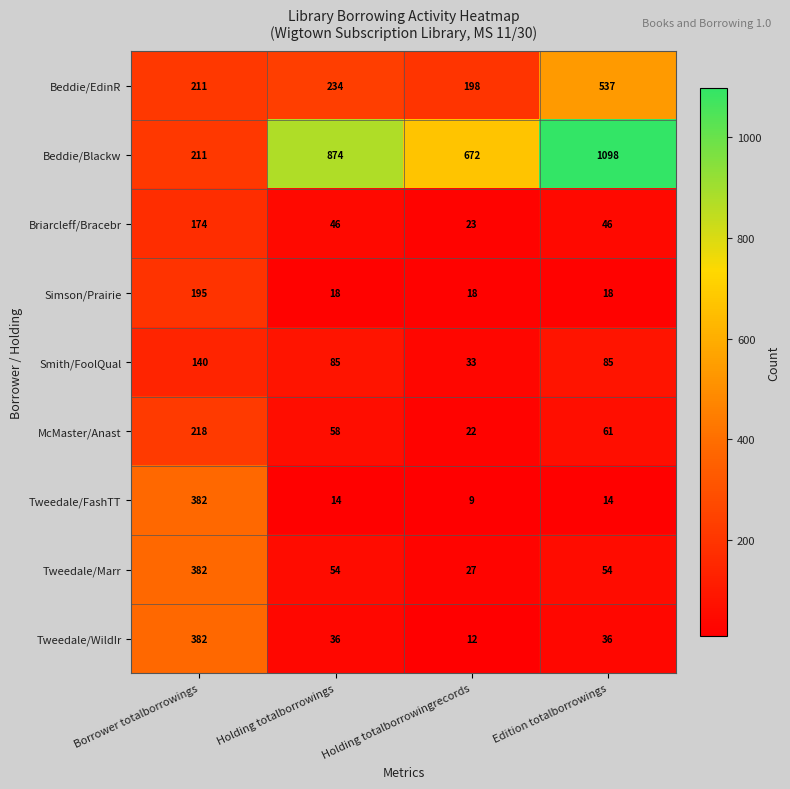

At Holding totalborrowings, list the series in order from smallest to largest.

Tweedale/FashTT, Simson/Prairie, Tweedale/WildIr, Briarcleff/Bracebr, Tweedale/Marr, McMaster/Anast, Smith/FoolQual, Beddie/EdinR, Beddie/Blackw